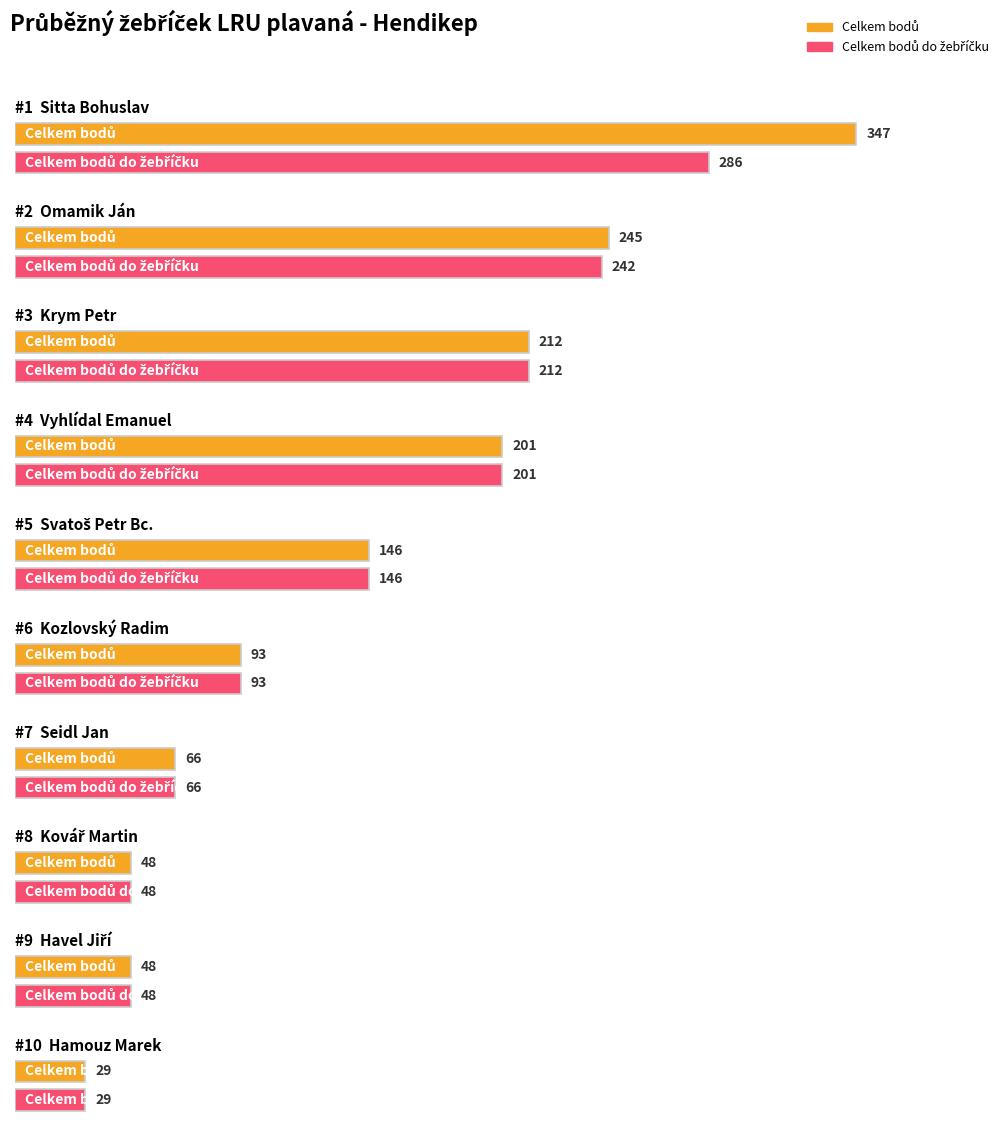

What is the maximum value shown in the chart?

347